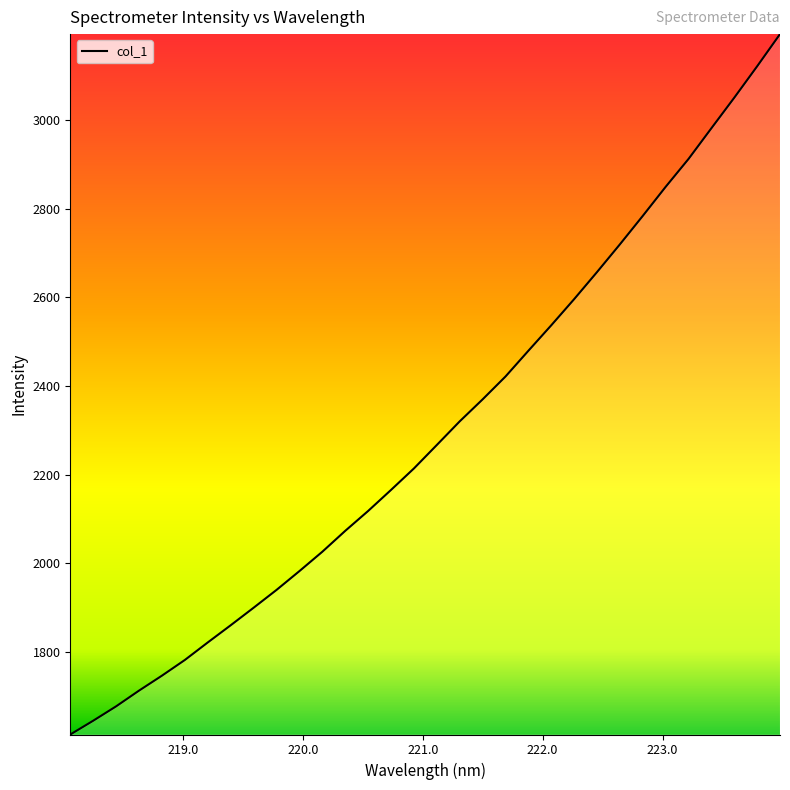

What is the greatest value displayed?

3194.3